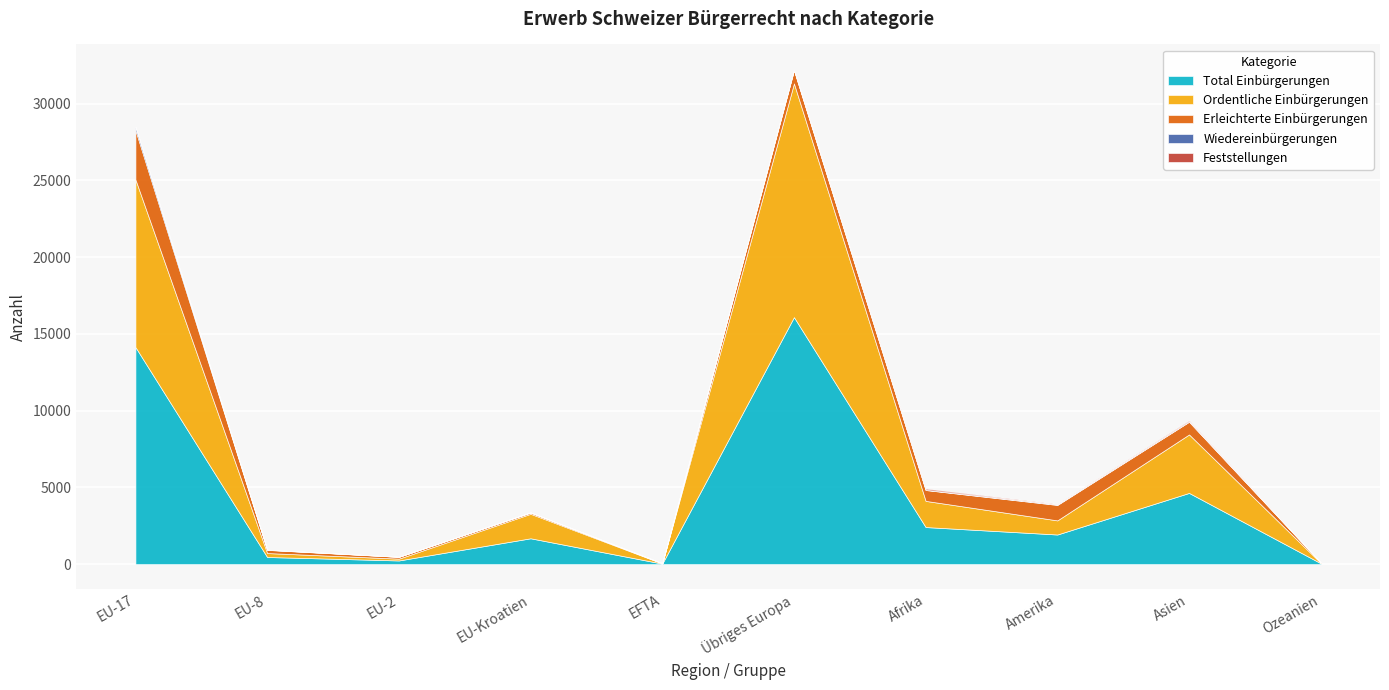

What is the minimum value for Erleichterte Einbürgerungen?

4